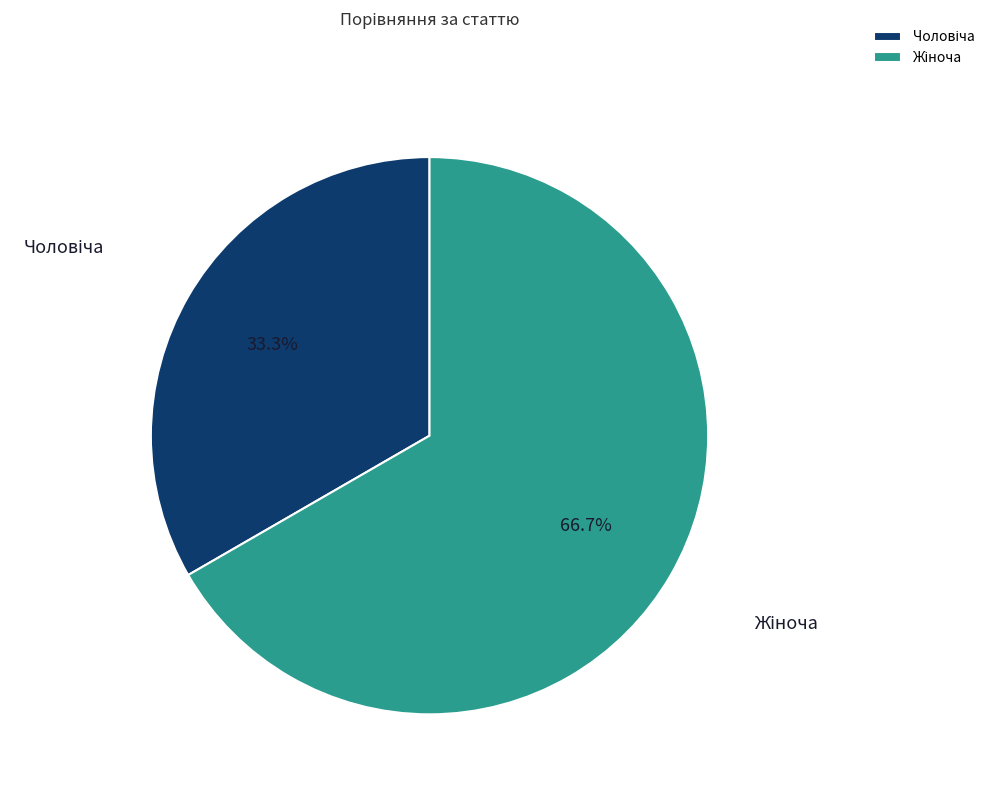

Is there a majority slice in this chart?

Yes